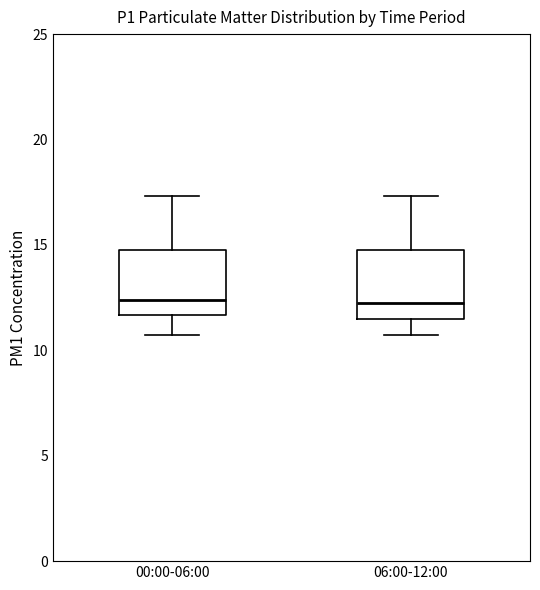

Where does the upper whisker of the box for 00:00-06:00 end on the y-axis? The values are not printed on the chart, so give them approximately, as read against the axis.

17.5